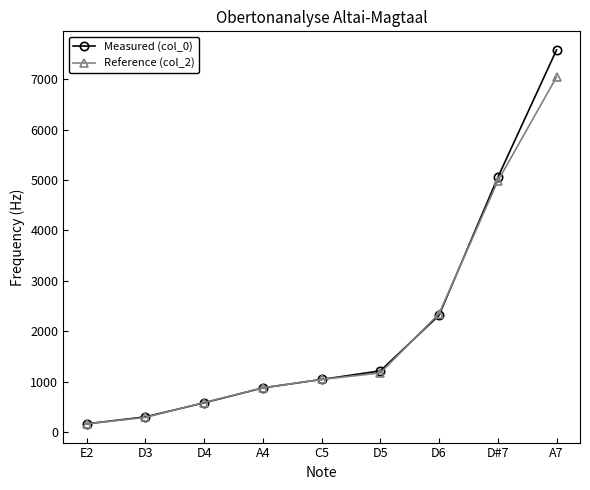

Rank the series by their maximum value, from lowest to highest.

Reference (col_2), Measured (col_0)